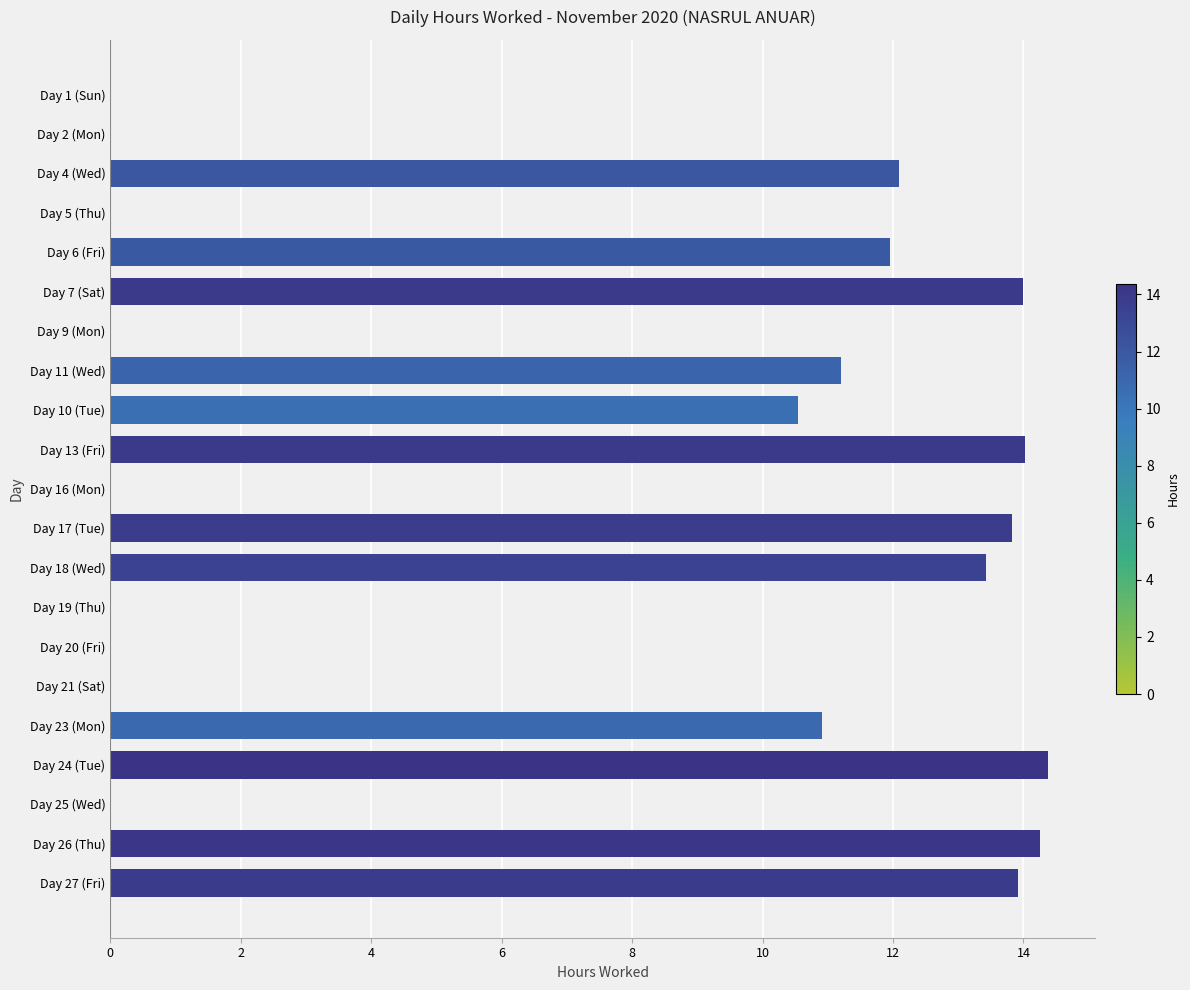

What is the maximum value shown in the chart?

14.4